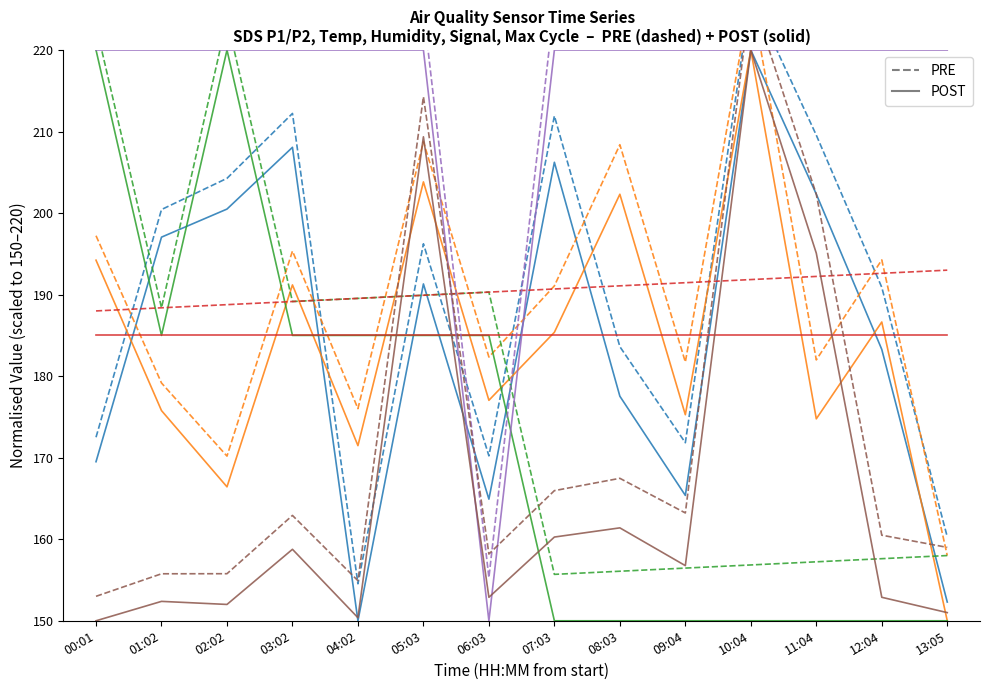

True or false: SDS_P1 has a value of 220.0 at 10:04.

True